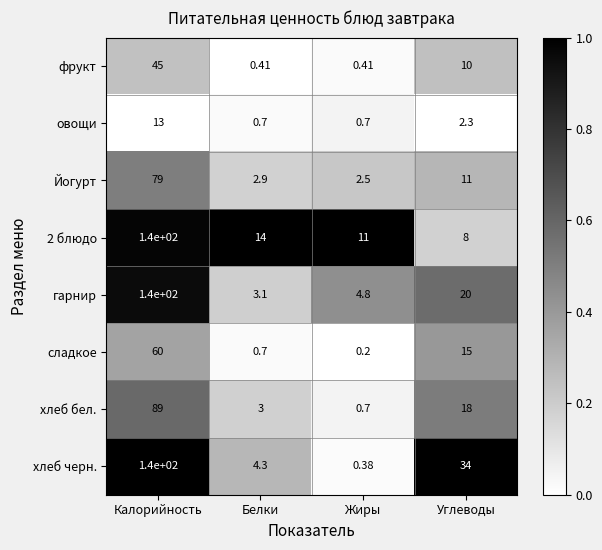

How many data points does each series have?

4